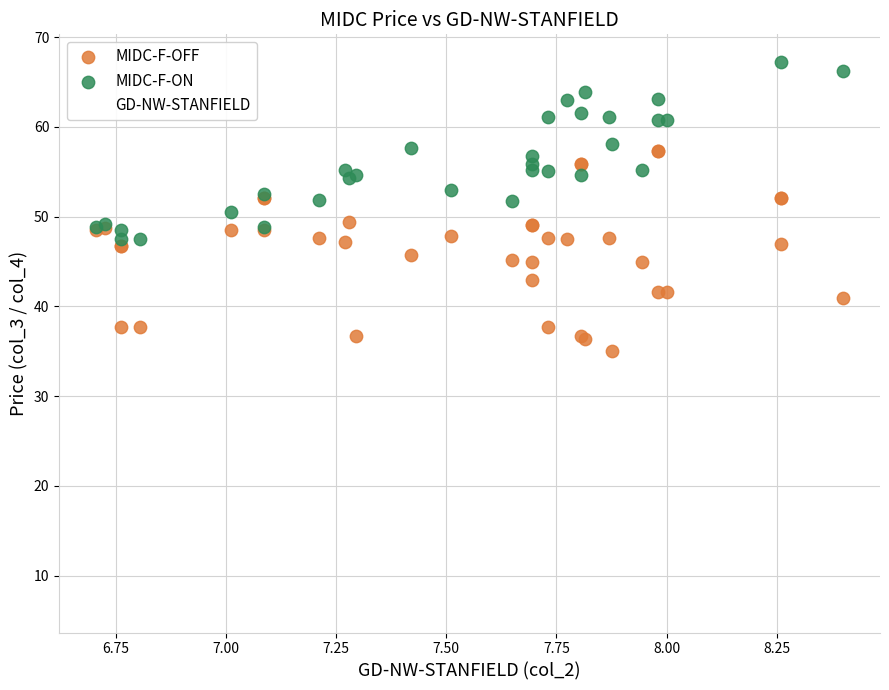

Which series reaches the maximum Y coordinate?

MIDC-F-ON